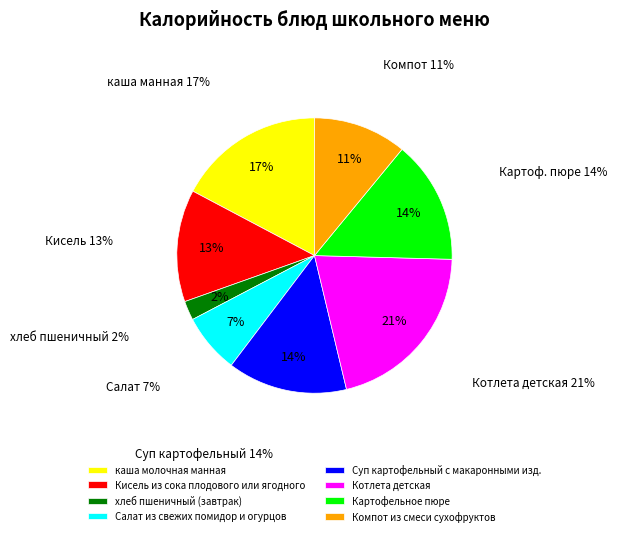

Is Картофельное пюре the majority of the pie?

No